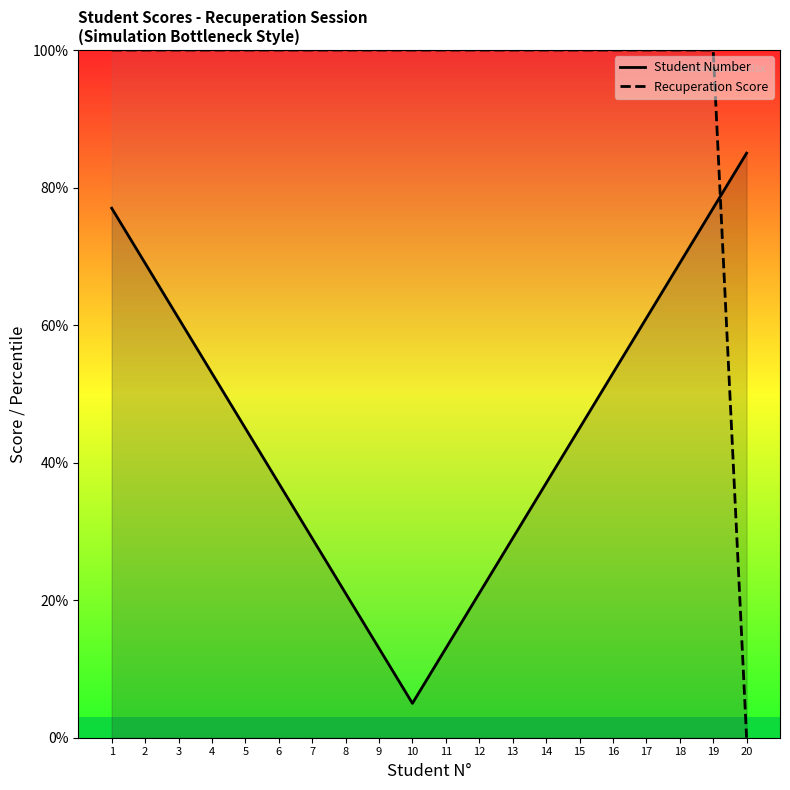

What is the sum of all Recuperation Score values?

1900